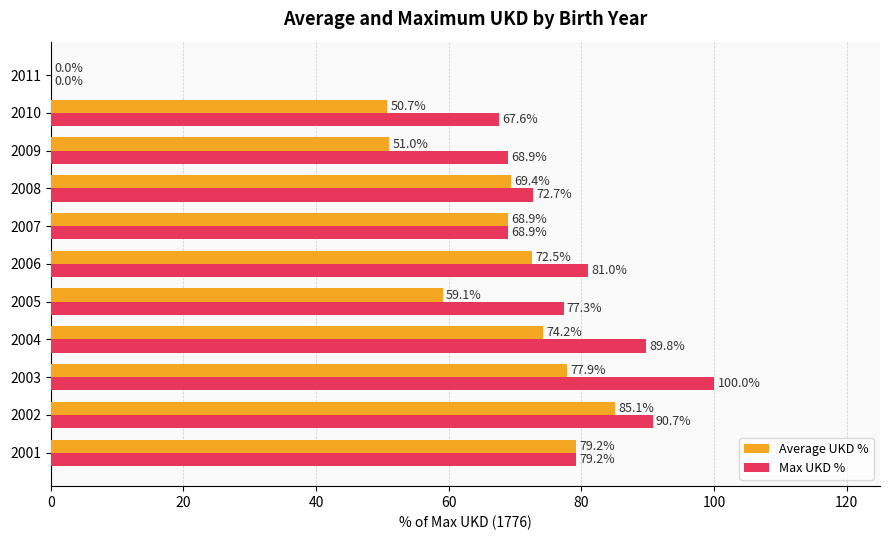

Which label corresponds to the largest value in the chart?

2003